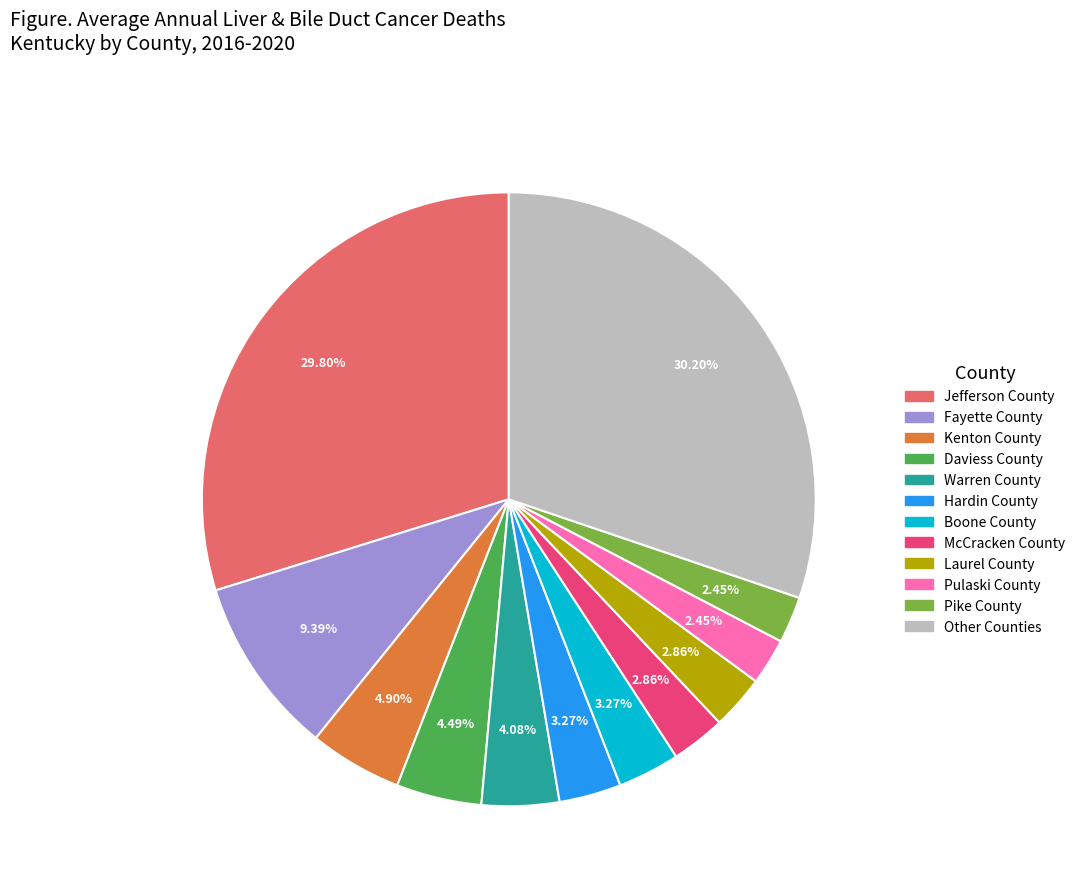

Does any single category account for the majority?

No